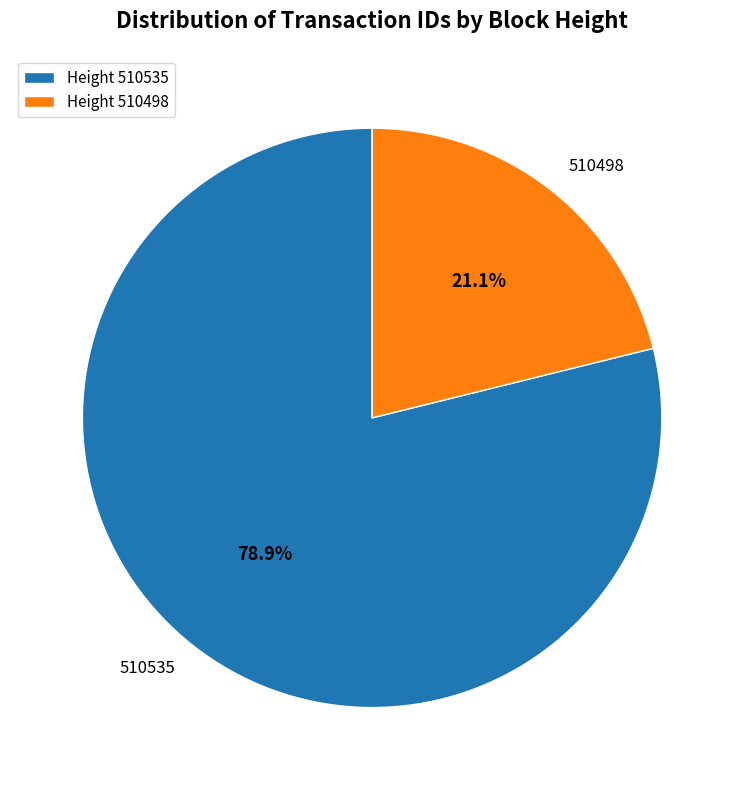

What percentage is NOT represented by Height 510498?

78.9%